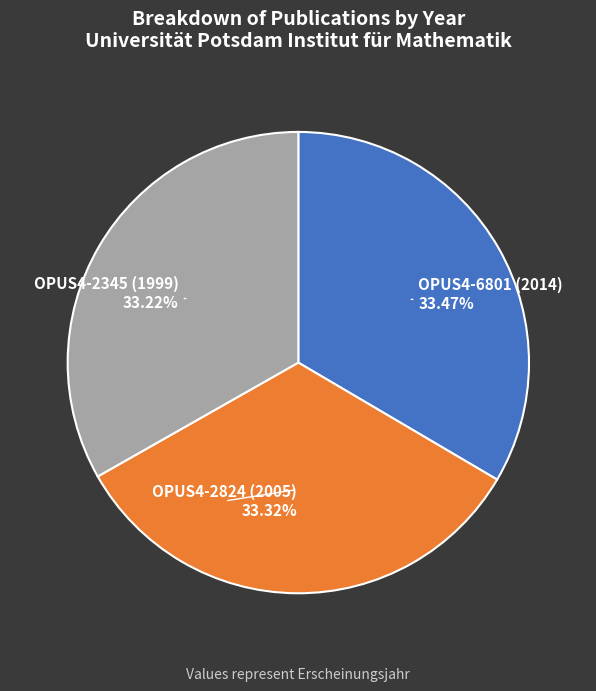

Approximately how many times larger is the value at OPUS4-2345 (1999) compared to OPUS4-6801 (2014)?

1.0